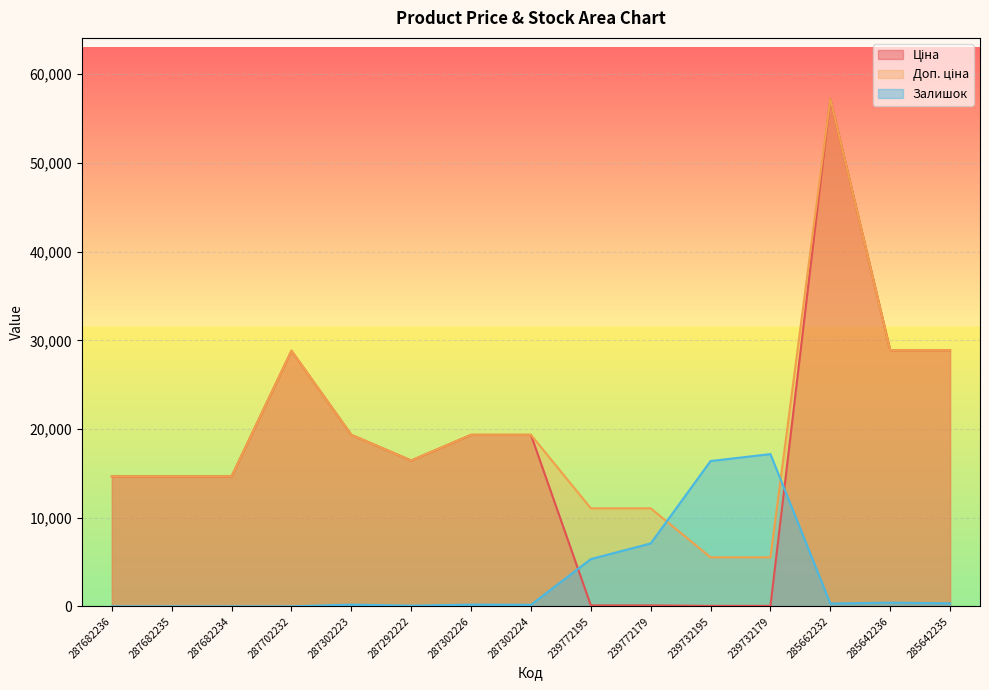

How many lines are shown in the chart?

3